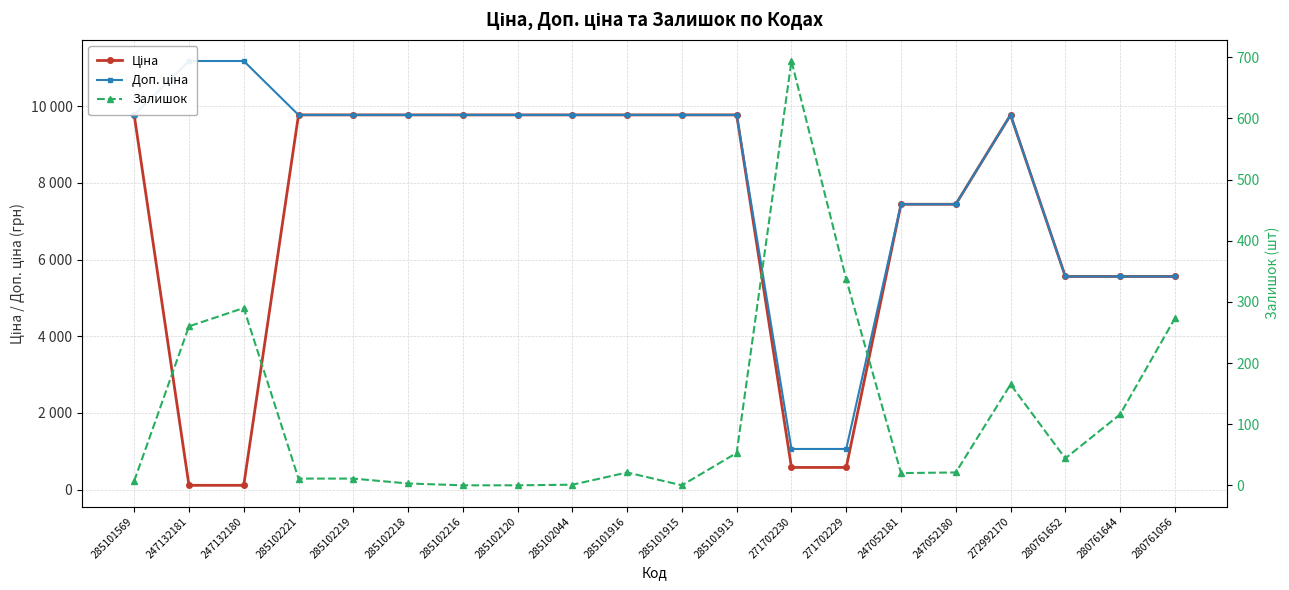

What is the average value of the Доп. ціна series?

8179.2